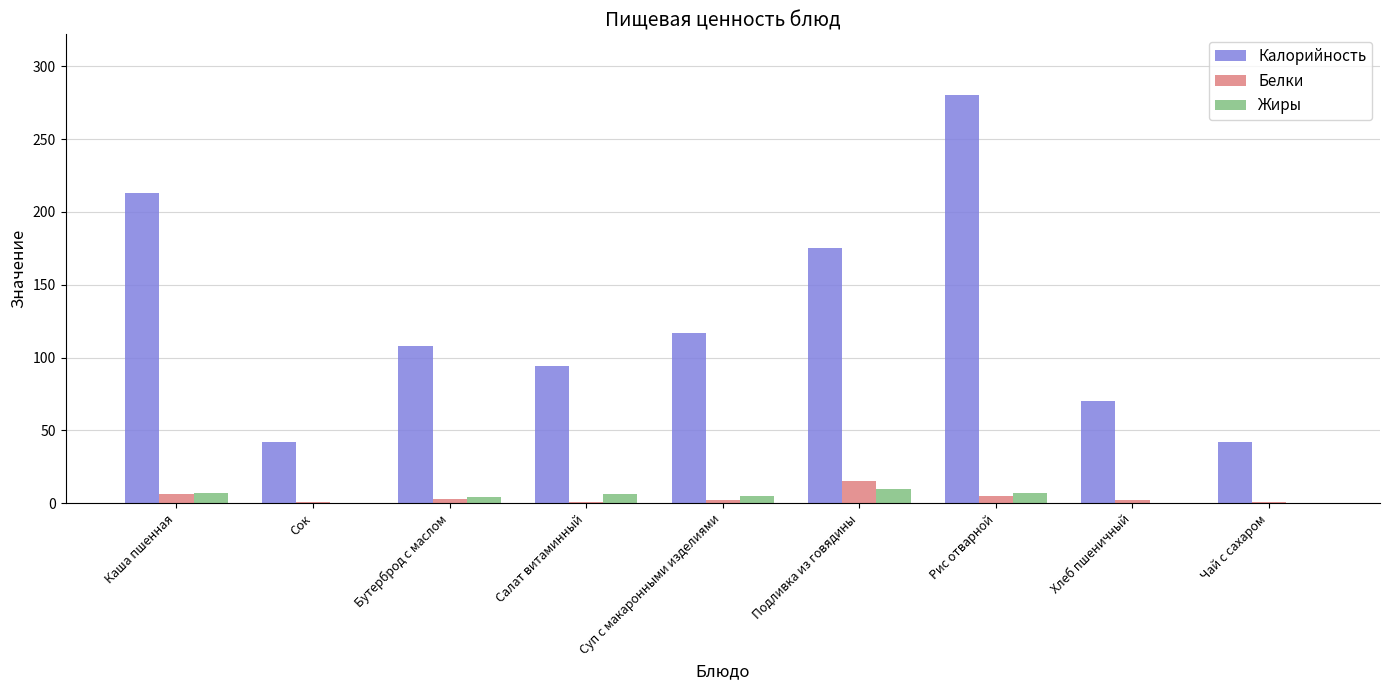

The Калорийность series shows 117 at Суп с макаронными изделиями. True or false?

True